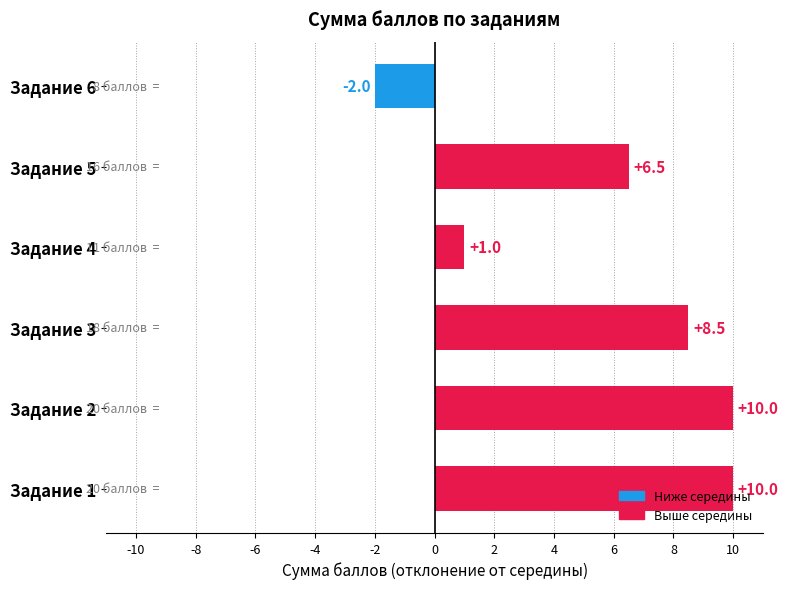

How many values are above zero?

5